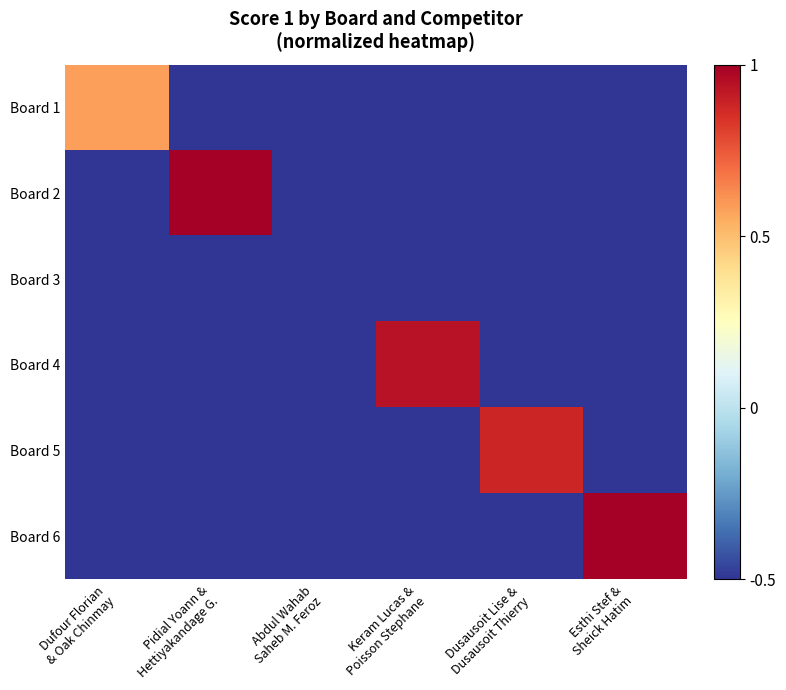

At Dusausoit Lise & Dusausoit Thierry, list the series in order from largest to smallest.

Board 5, Board 1, Board 2, Board 3, Board 4, Board 6